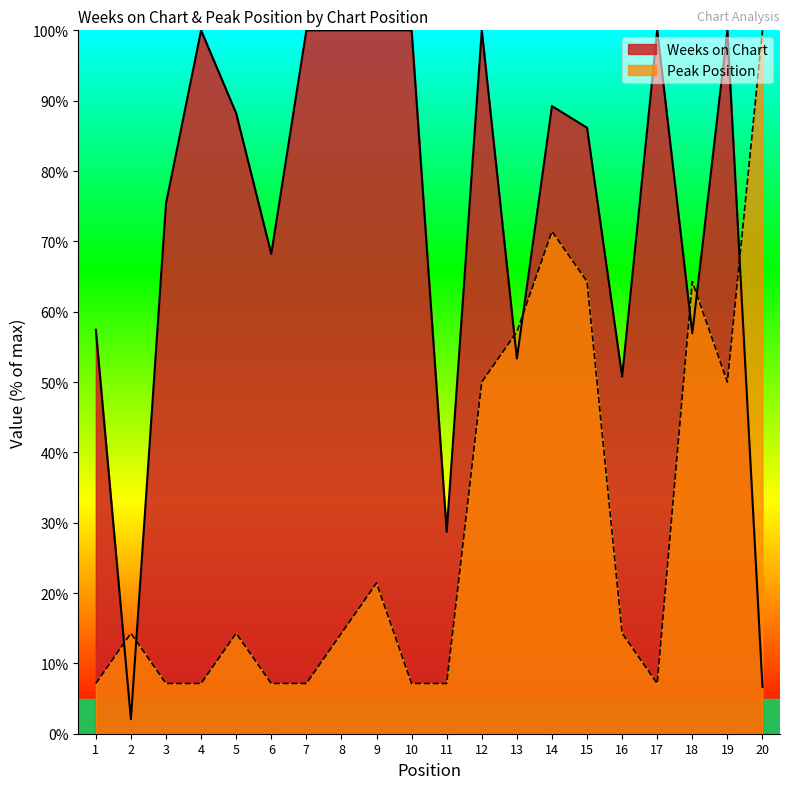

What is the spread (max minus min) of values at 4?

92.9